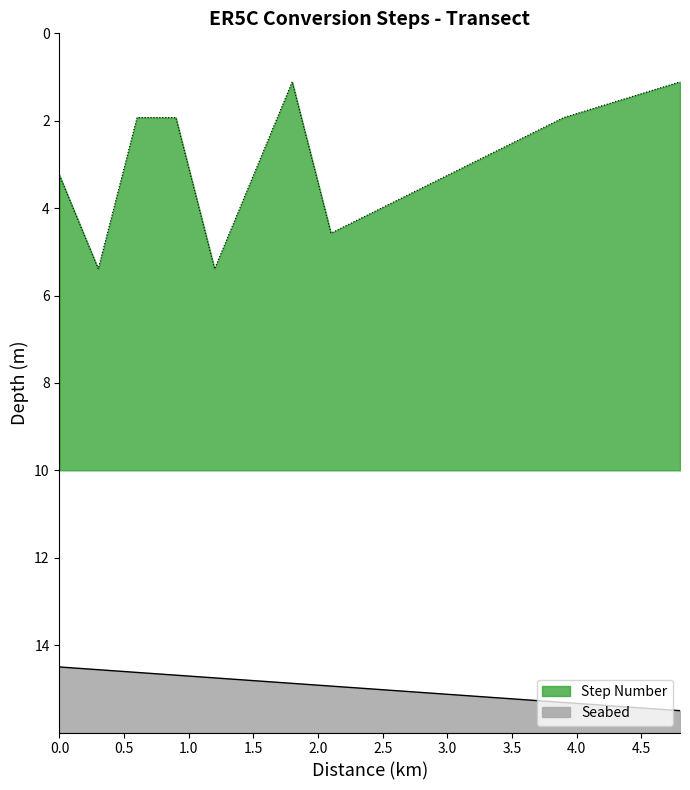

Approximately how many times larger is the value at 17 compared to 3?

1.1